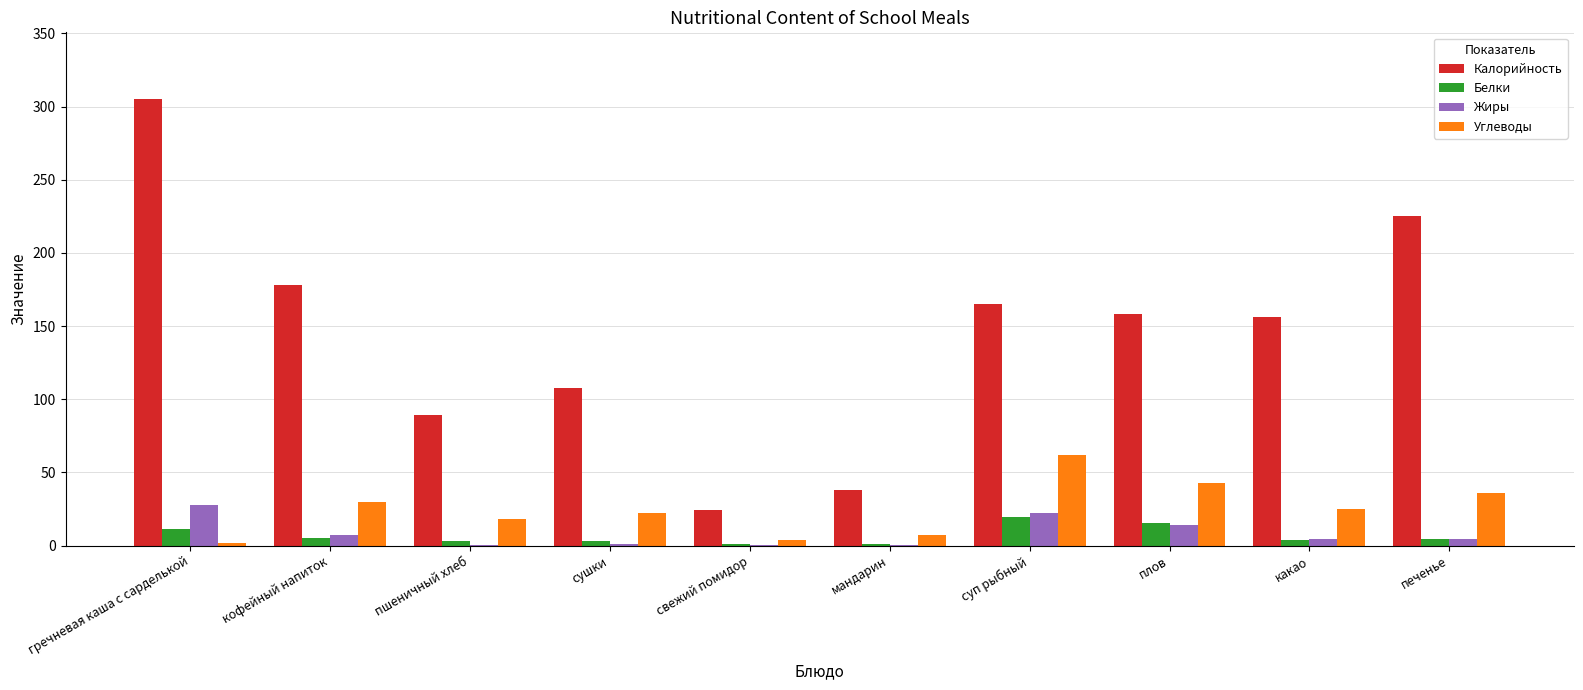

Does the chart contain stacked bars?

No